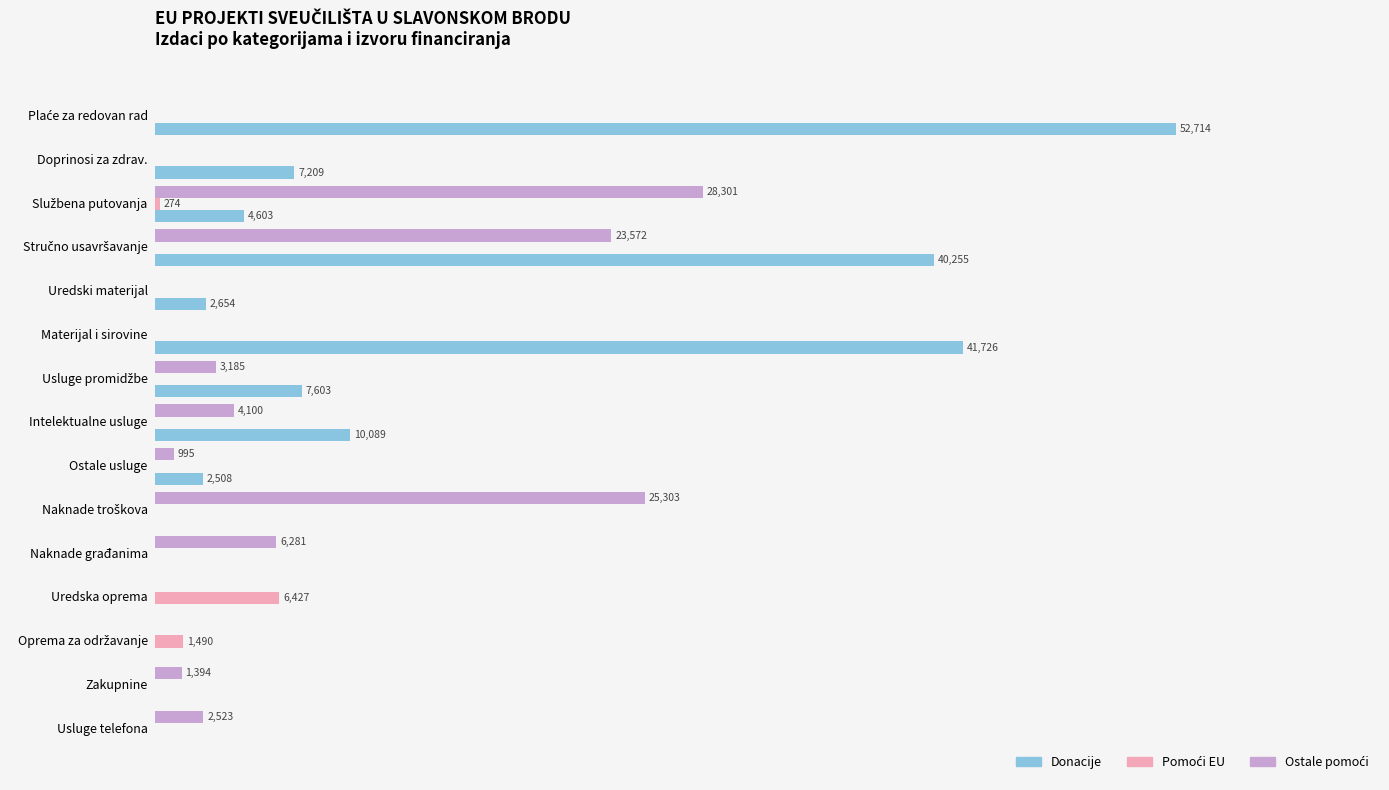

What position from the right is Usluge telefona?

1